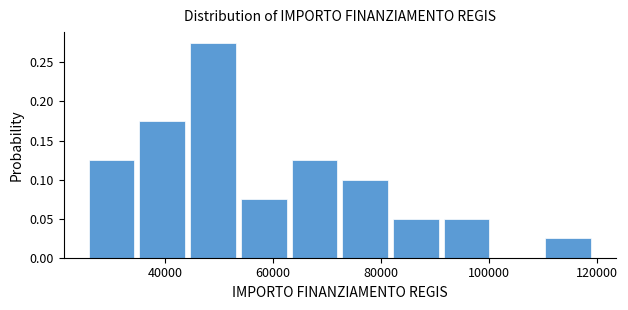

Reading left to right, transcribe this chart: for each bar, give the range it covers on the x-axis and its height. Neither the bar edges nor the heights are printed on the chart, so give them approximately, as read against the axes.

26000 to 36000: 0.125
36000 to 44000: 0.175
44000 to 54000: 0.275
54000 to 64000: 0.075
64000 to 72000: 0.125
72000 to 82000: 0.100
82000 to 92000: 0.050
92000 to 100000: 0.050
100000 to 110000: 0
110000 to 120000: 0.025